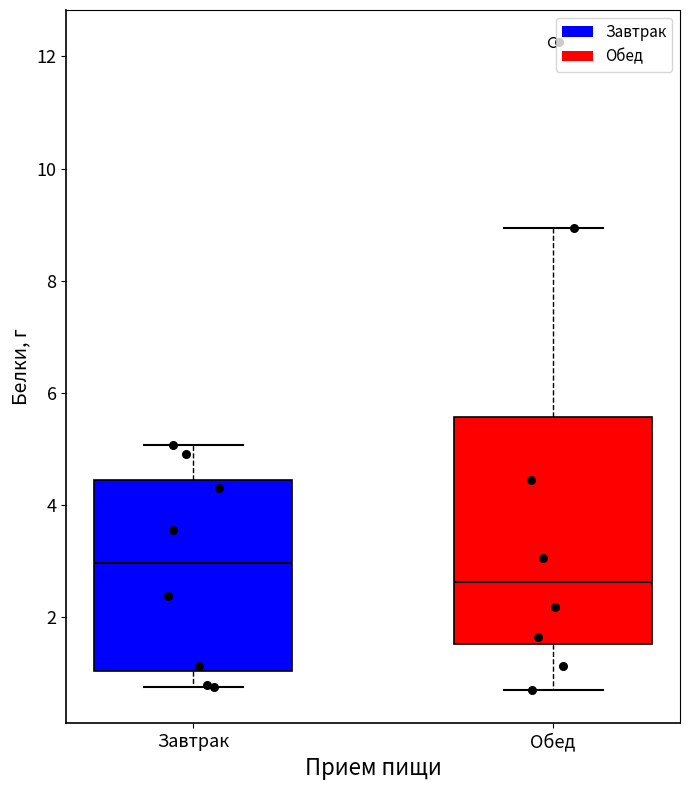

Which box has the highest median line?

Завтрак